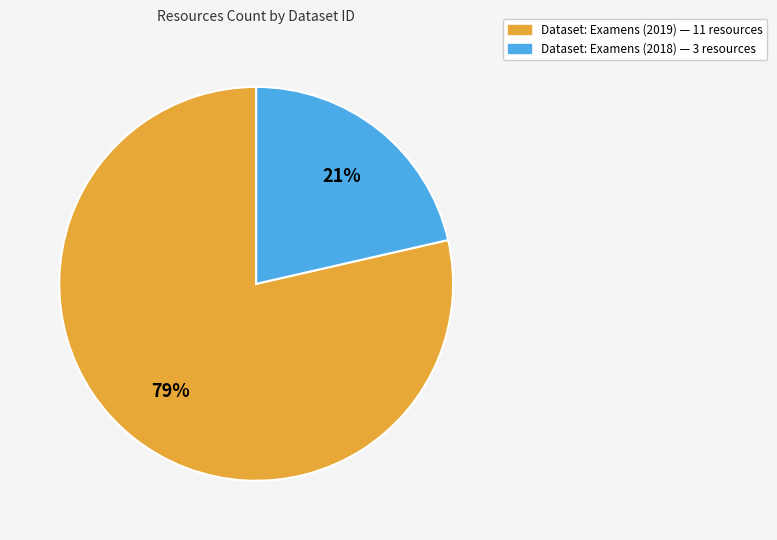

Which category has the biggest portion of the pie?

Dataset: Examens (2019) — 11 resources